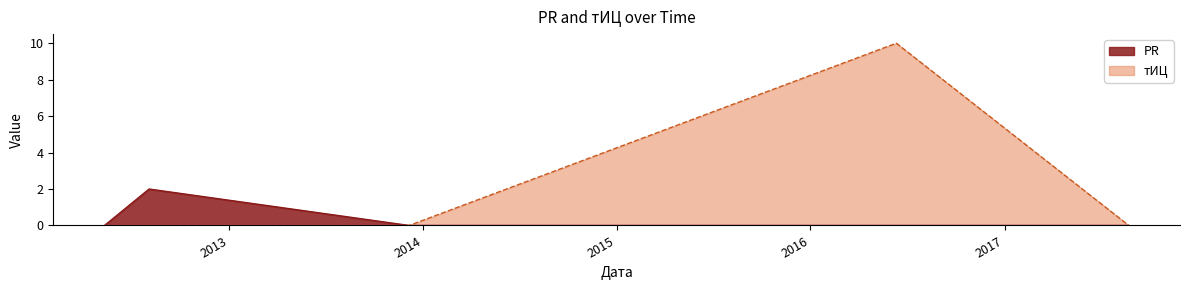

True or false: тИЦ has more than 1 points higher than both neighbors.

False